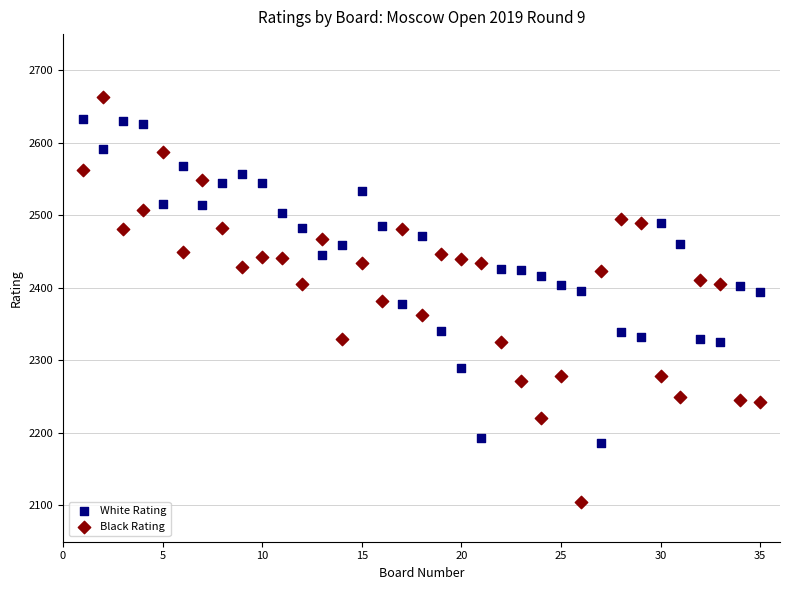

Across all data points, what is the range of Y values (max minus min)?

558